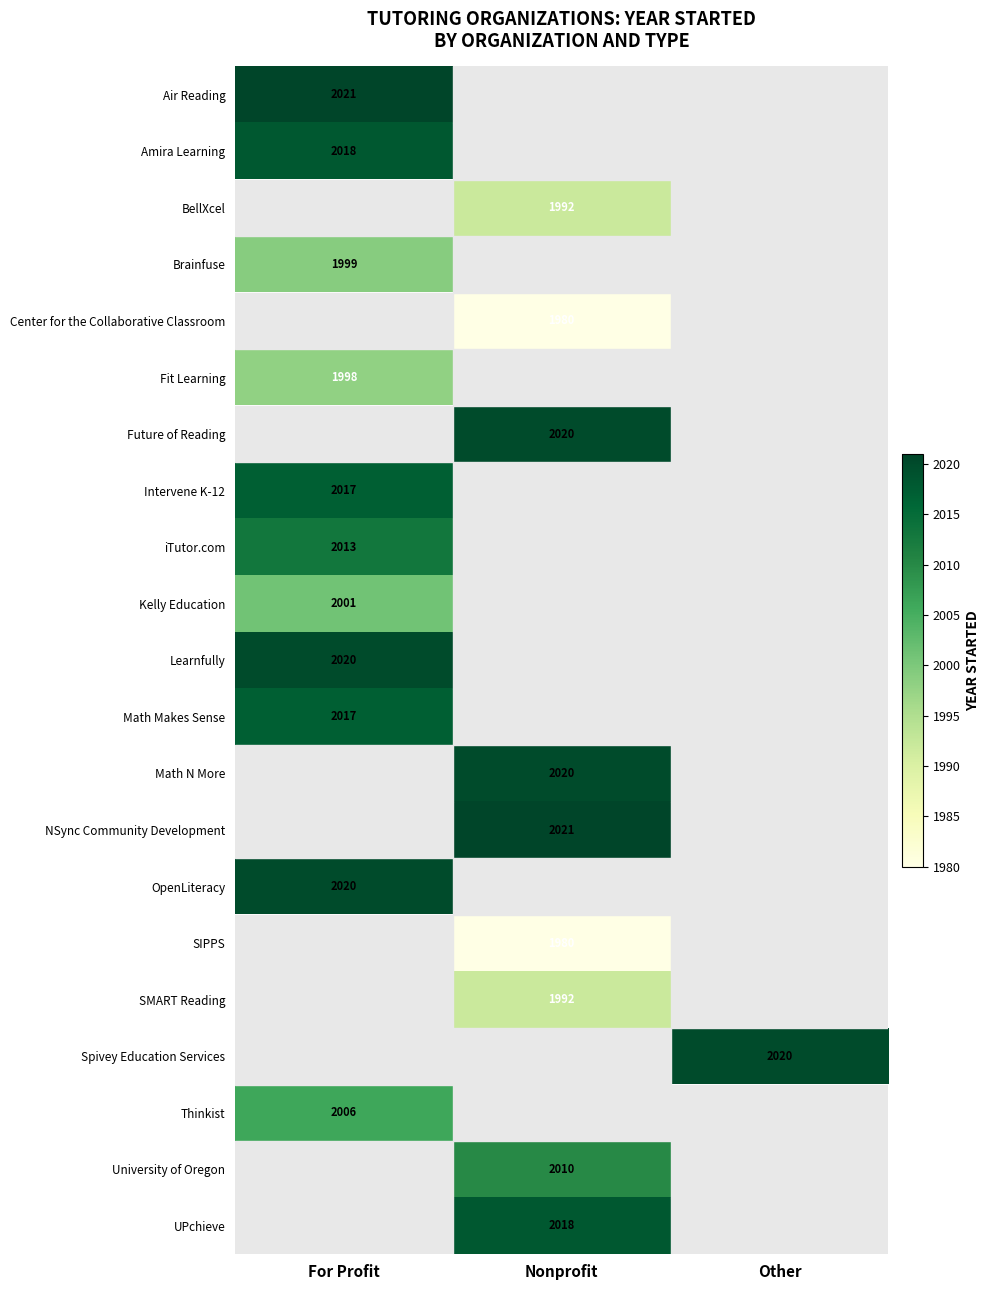

How many categories are shown in the chart?

3